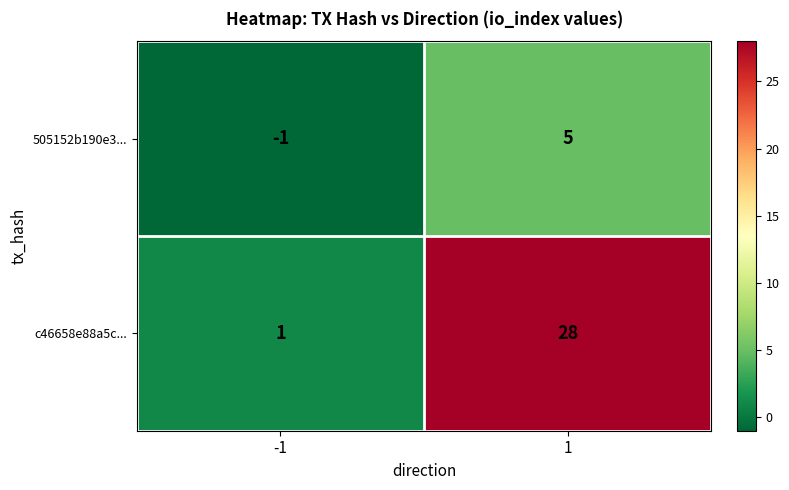

Rank the series by their maximum value, from highest to lowest.

c46658e88a5c..., 505152b190e3...